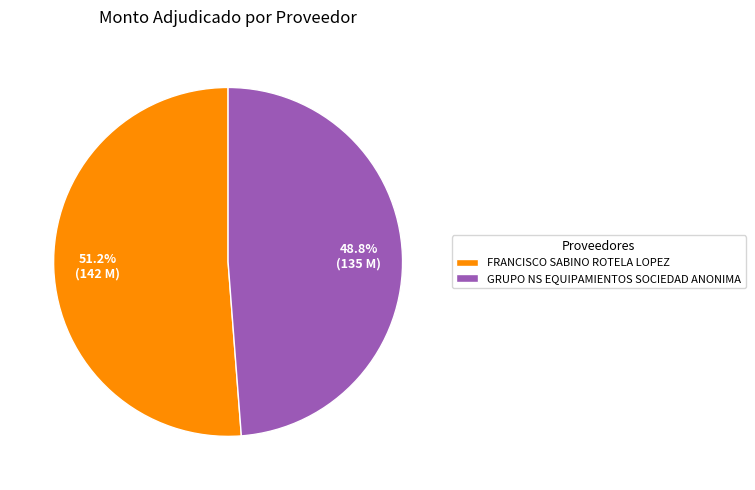

Does any single category account for the majority?

Yes